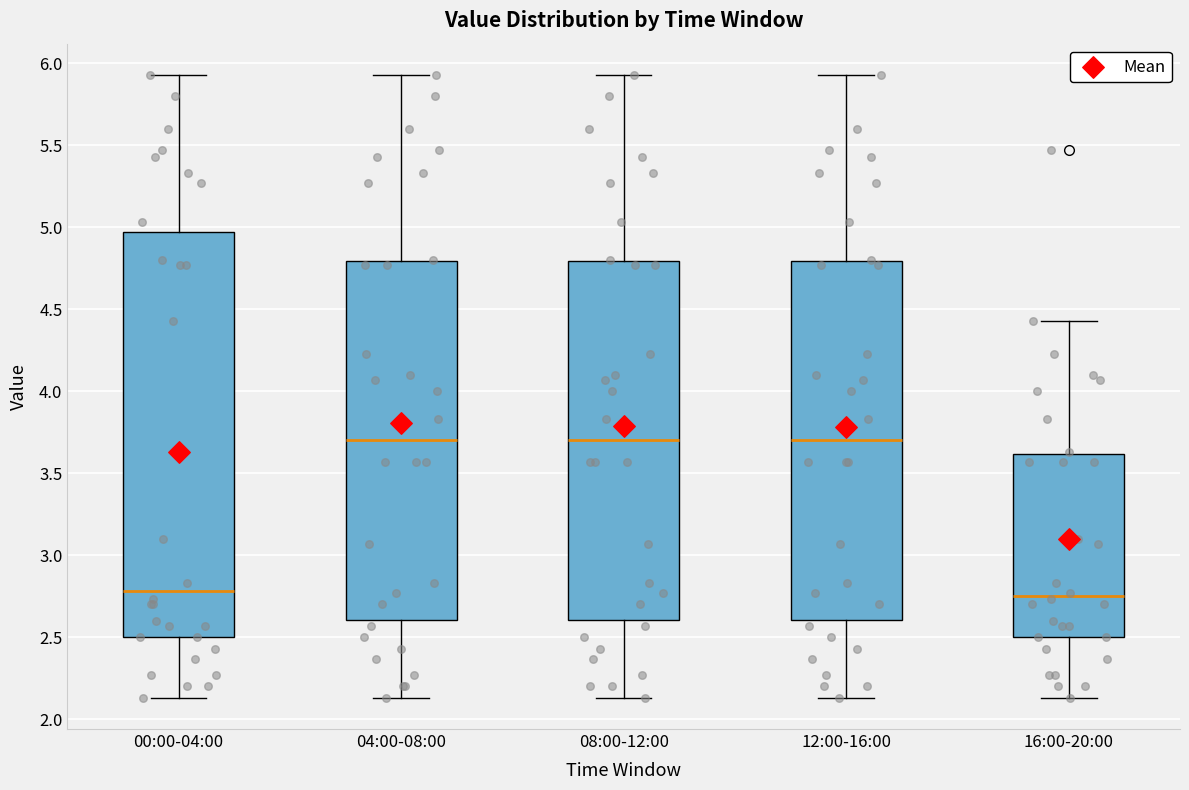

Where does the lower whisker of the box for 16:00-20:00 end on the y-axis? The values are not printed on the chart, so give them approximately, as read against the axis.

2.15